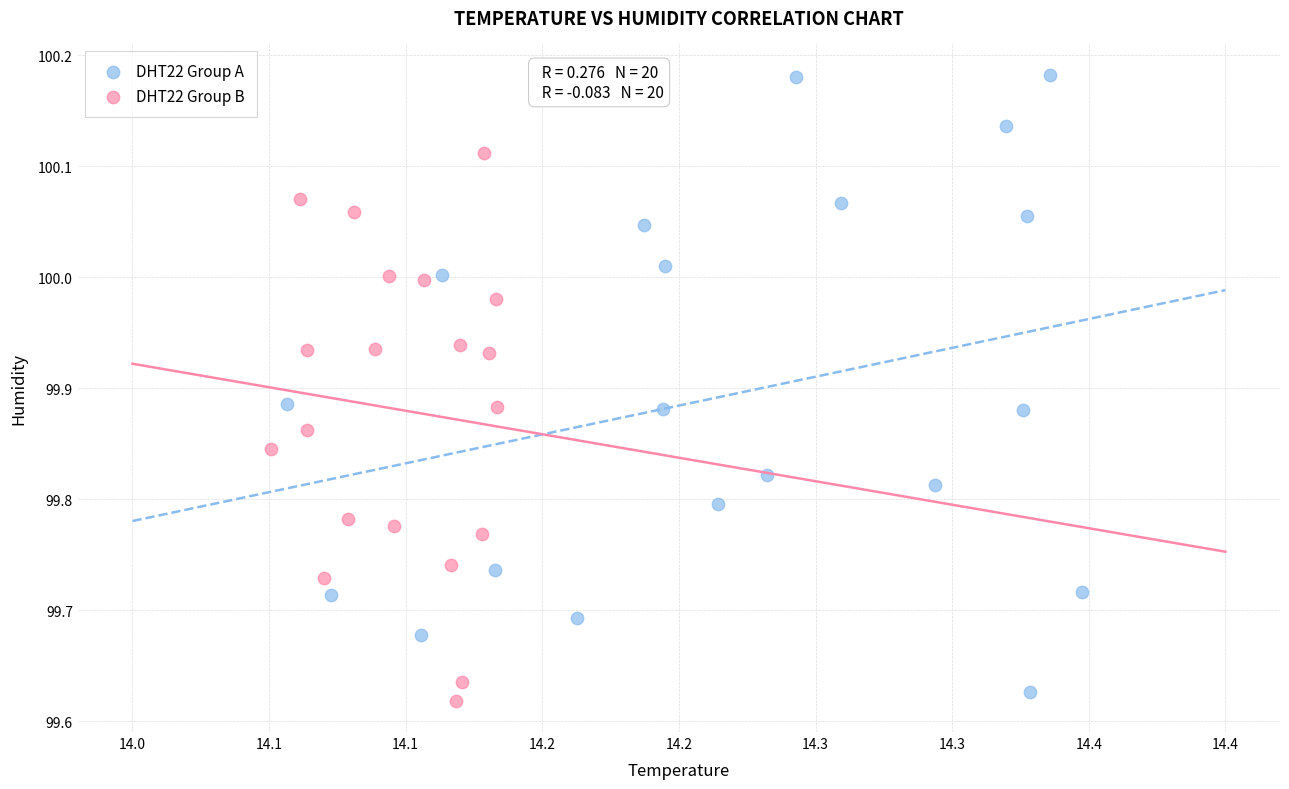

Which series has the widest spread of Y values?

DHT22 Group A